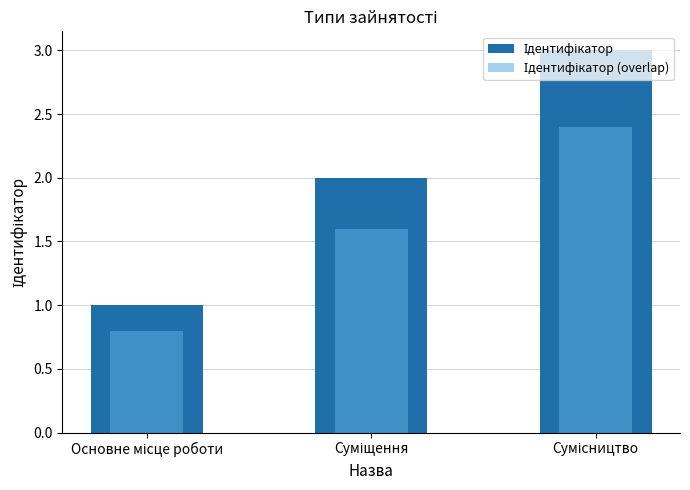

What is the label of the 1st bar from the left?

Основне місце роботи